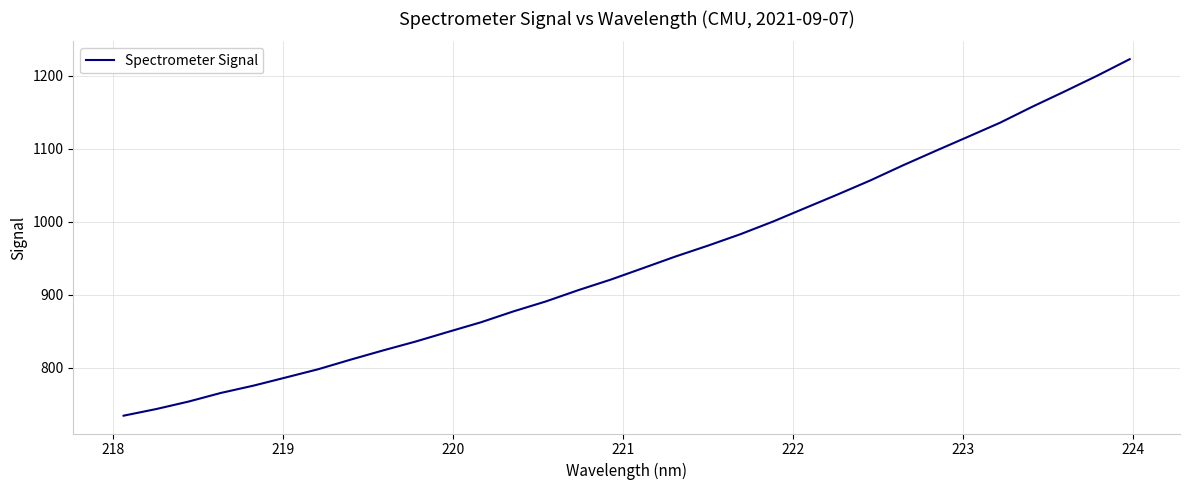

What is the minimum value shown in the chart?

734.3